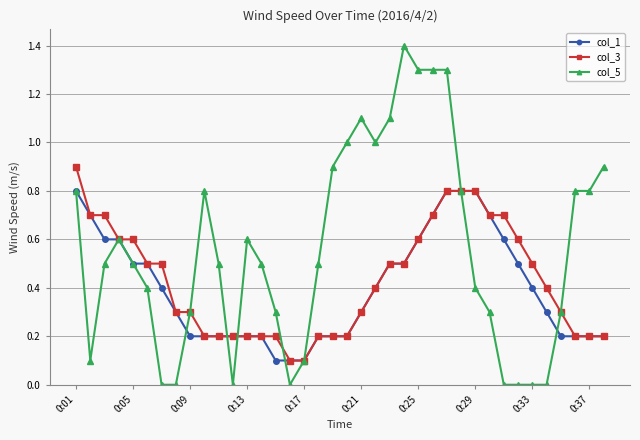

Which series has the widest spread of values?

col_5